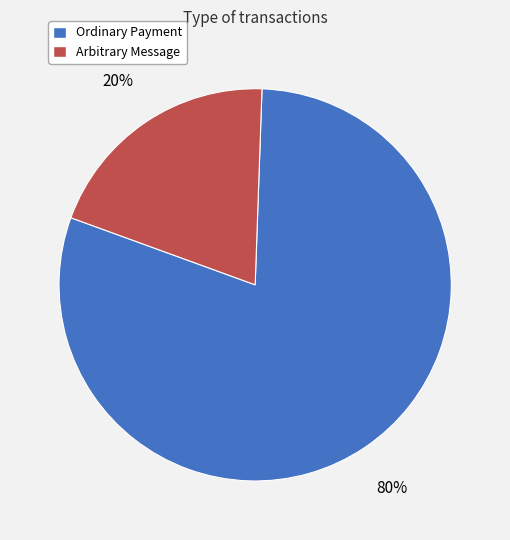

To the nearest percent, what is the difference between the Ordinary Payment and Arbitrary Message slice percentages?

60%